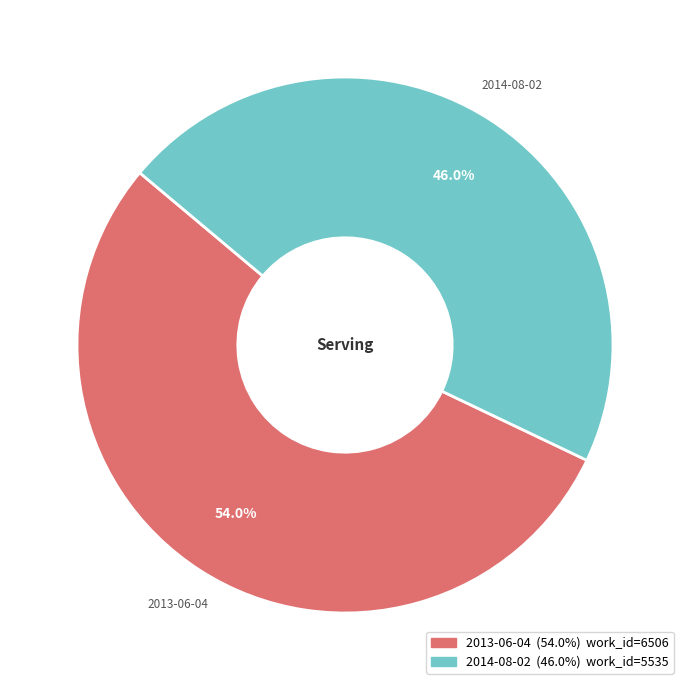

Is there any slice that represents more than half of the pie?

Yes